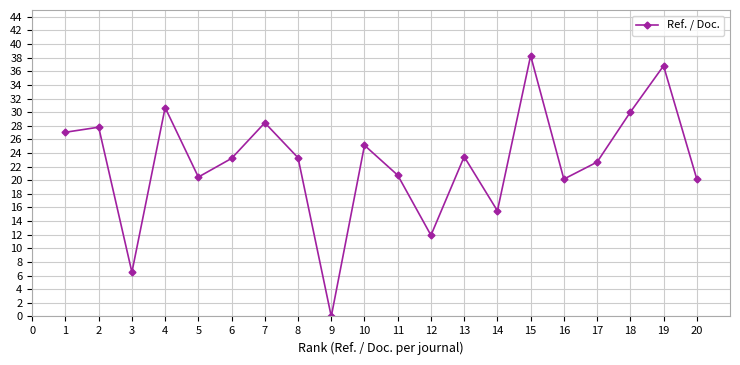

How many points are lower than both their immediate neighbors (excluding endpoints)?

6